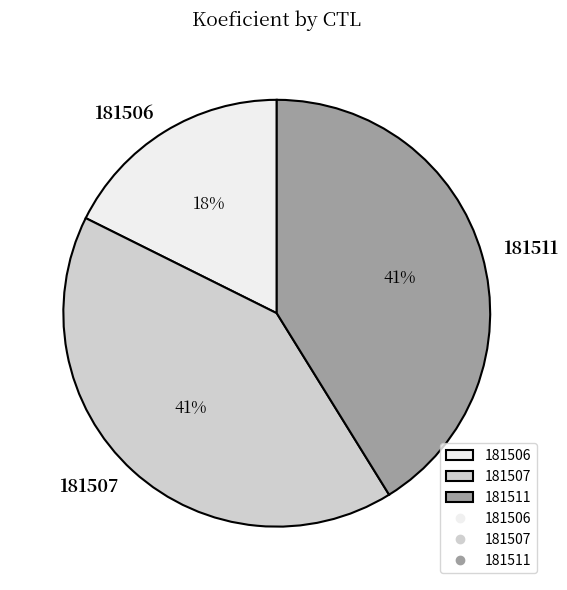

Is 181506 the majority of the pie?

No